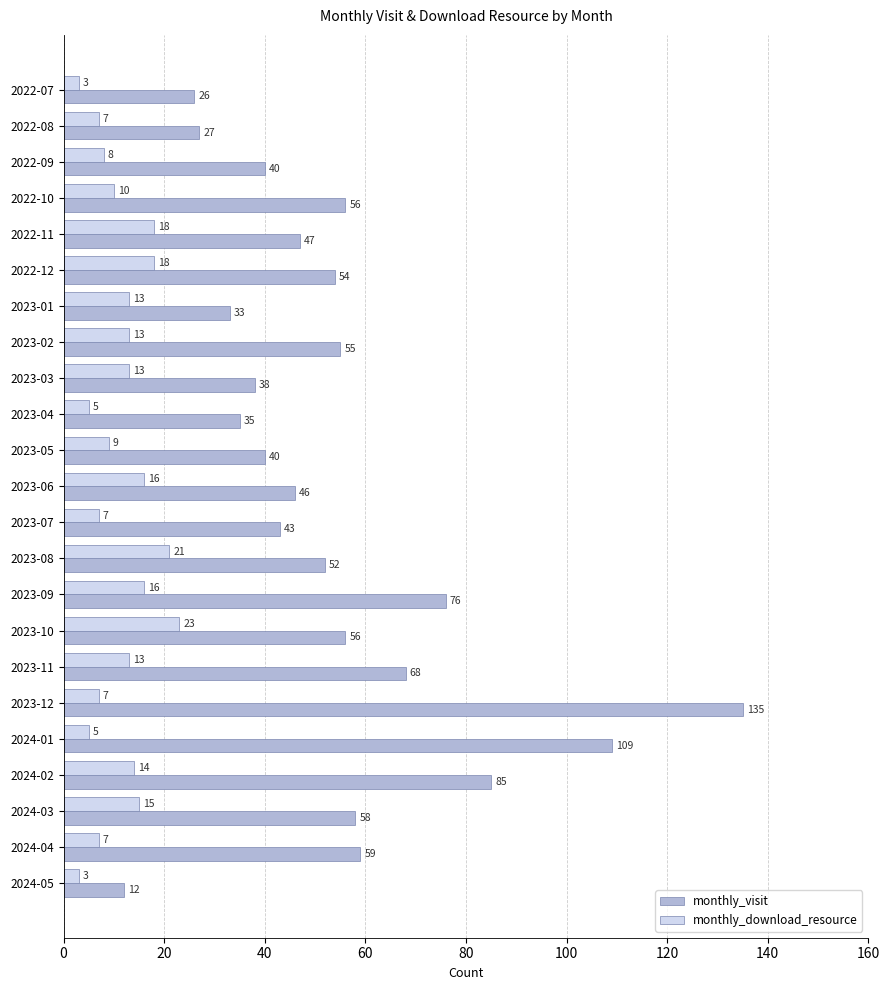

Which series has the largest range (max minus min)?

monthly_visit